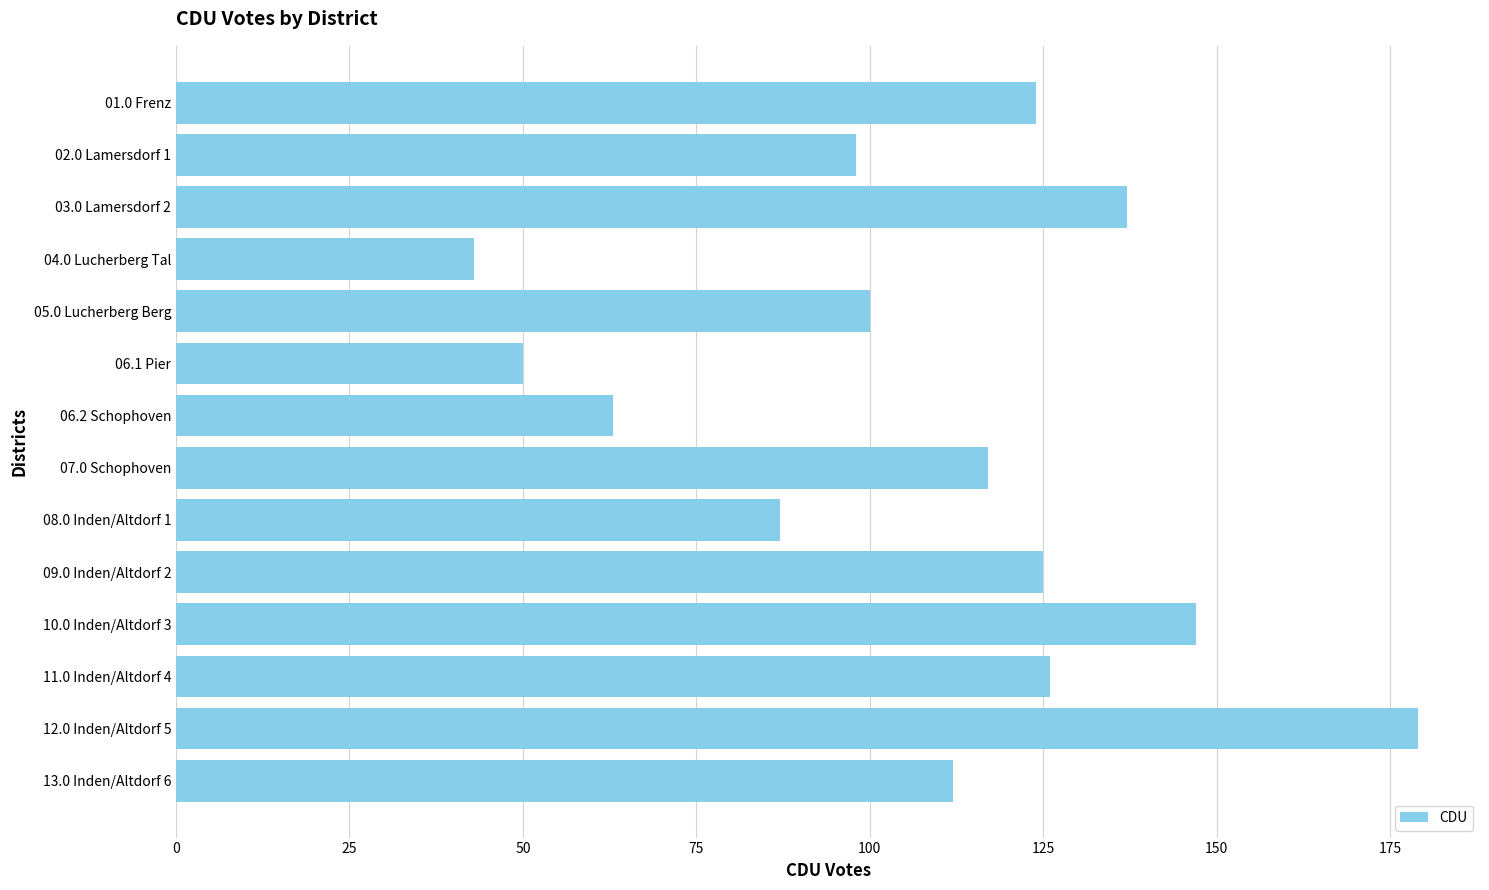

Reading bottom to top, transcribe all the data shown in this chart.

13.0 Inden/Altdorf 6=112	12.0 Inden/Altdorf 5=179	11.0 Inden/Altdorf 4=126	10.0 Inden/Altdorf 3=147	09.0 Inden/Altdorf 2=125	08.0 Inden/Altdorf 1=87	07.0 Schophoven=117	06.2 Schophoven=63	06.1 Pier=50	05.0 Lucherberg Berg=100	04.0 Lucherberg Tal=43	03.0 Lamersdorf 2=137	02.0 Lamersdorf 1=98	01.0 Frenz=124